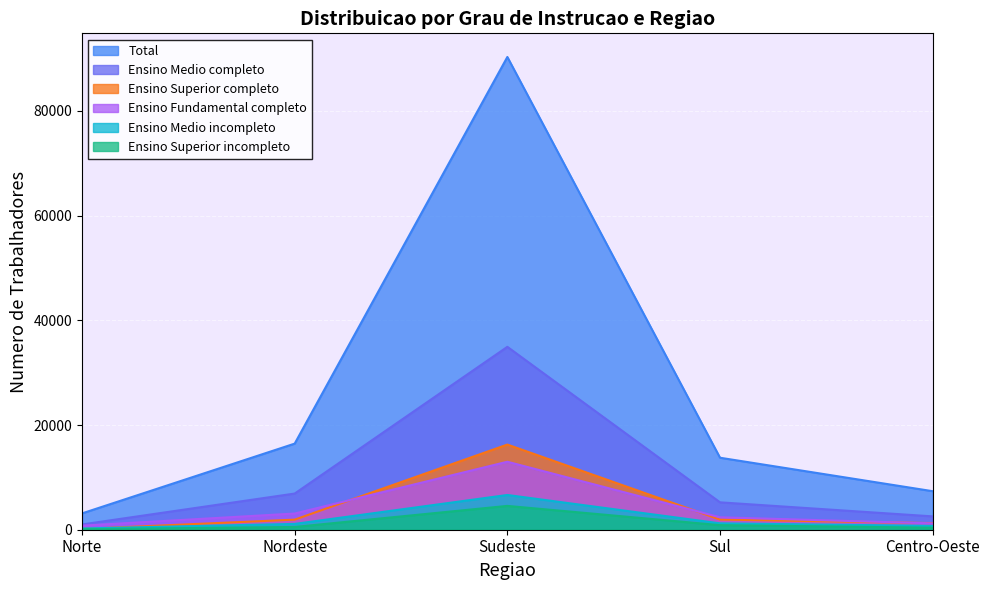

What is the maximum value for Ensino Medio completo?

34940